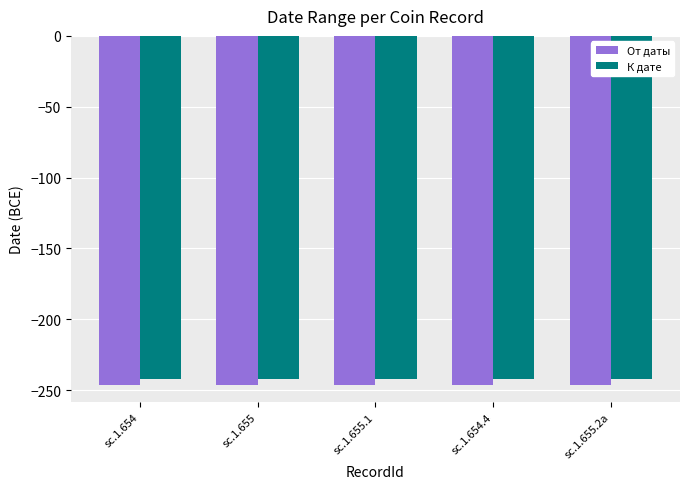

The value of К дате at sc.1.655 is -393. True or false?

False